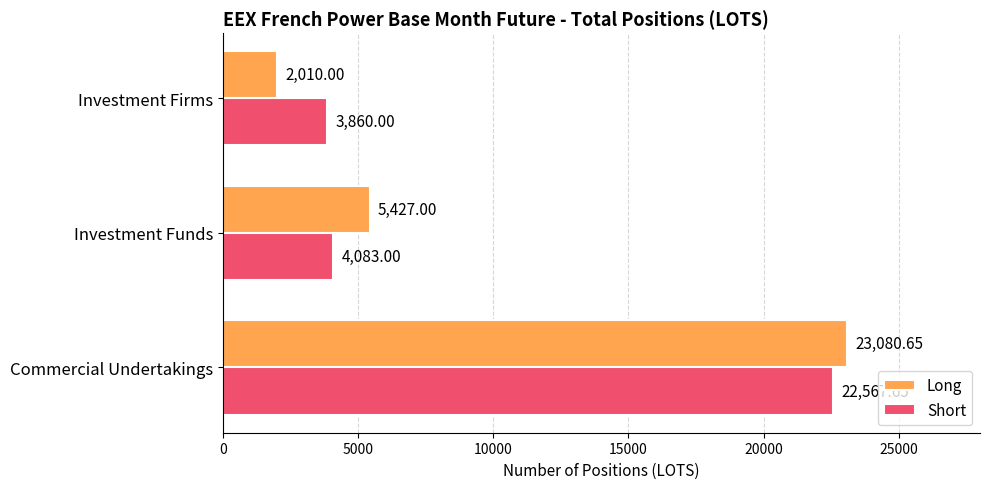

What is the sum of all Long values?

30517.7